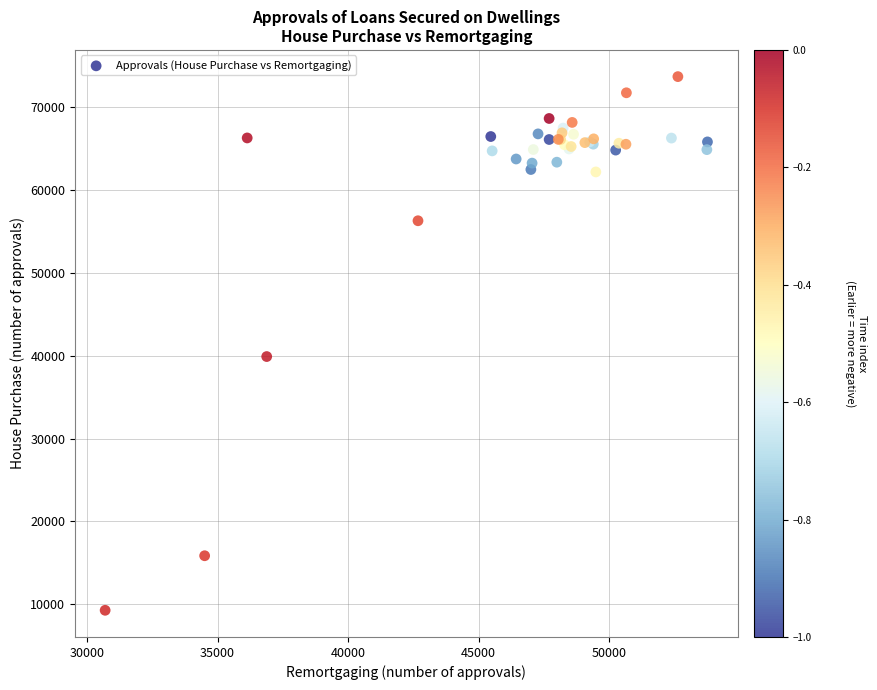

What Y value in the scatter plot is closest to 41483?

39902